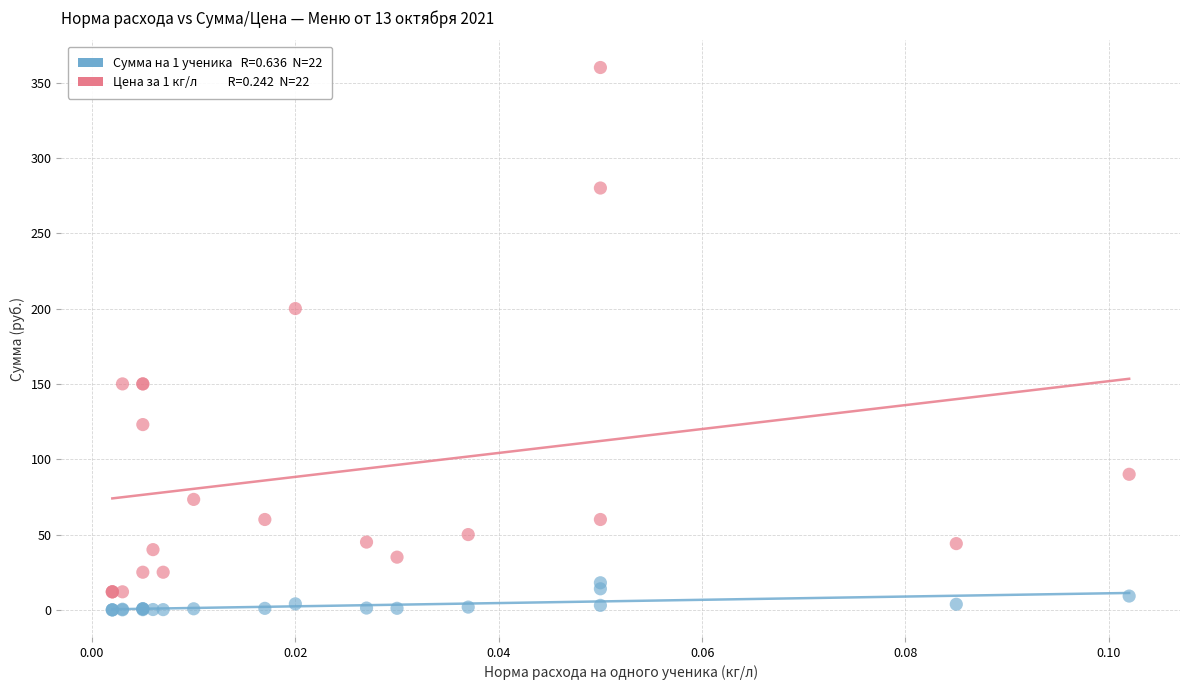

Across all series, what Y value is closest to 180?

200.0